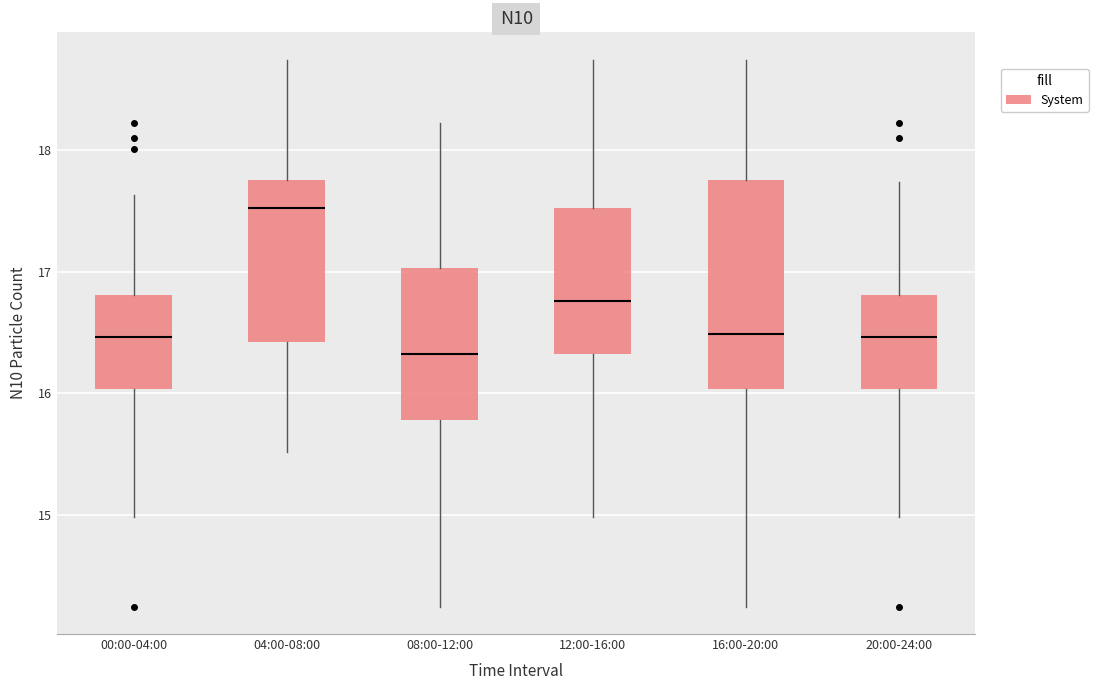

Reading left to right, read every box against the y-axis: the position of its median line, the range the box covers, and the ends of its whiskers. The values are not printed on the chart, so give them approximately, as read against the axis.

00:00-04:00: median 16.5, box 16.0 to 16.8, whiskers 15.0 to 17.6
04:00-08:00: median 17.5, box 16.4 to 17.8, whiskers 15.5 to 18.7
08:00-12:00: median 16.3, box 15.8 to 17.0, whiskers 14.3 to 18.2
12:00-16:00: median 16.8, box 16.3 to 17.5, whiskers 15.0 to 18.7
16:00-20:00: median 16.5, box 16.0 to 17.8, whiskers 14.3 to 18.7
20:00-24:00: median 16.5, box 16.0 to 16.8, whiskers 15.0 to 17.7